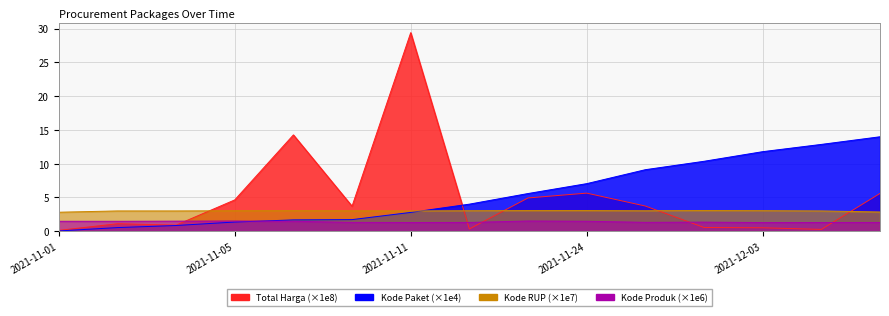

Does the chart display data point markers on the line(s)?

No